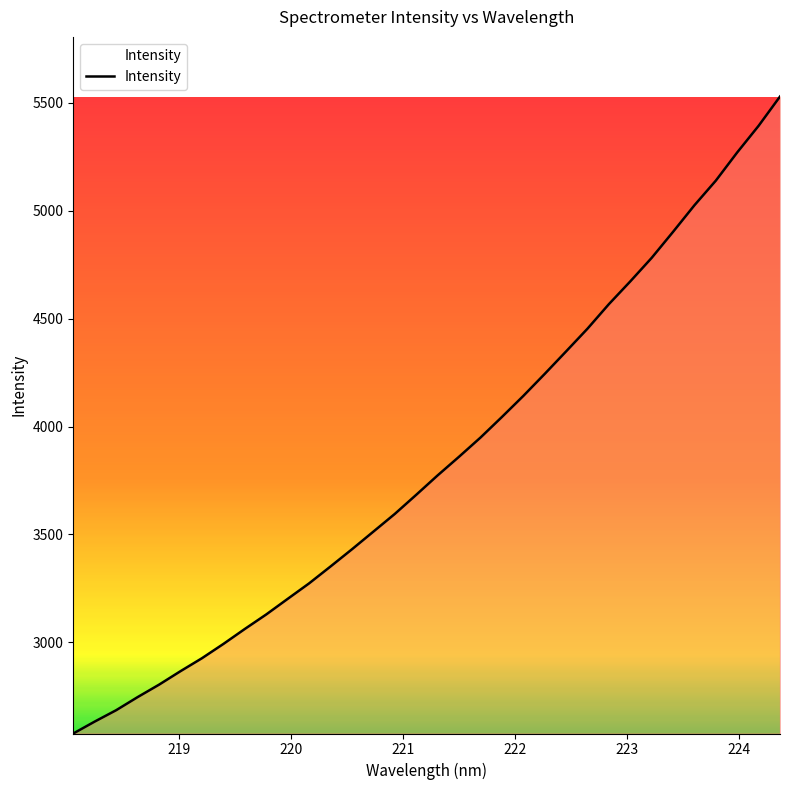

What is the smallest value displayed?

2577.2